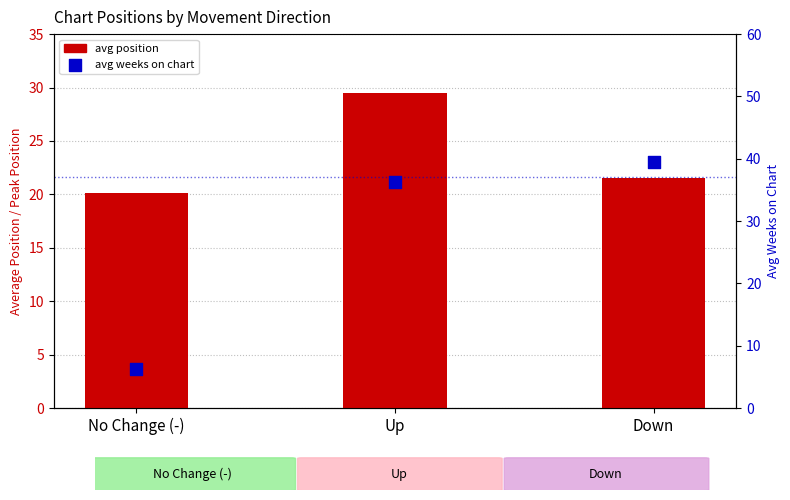

Which series has the widest spread of Y values?

avg weeks on chart